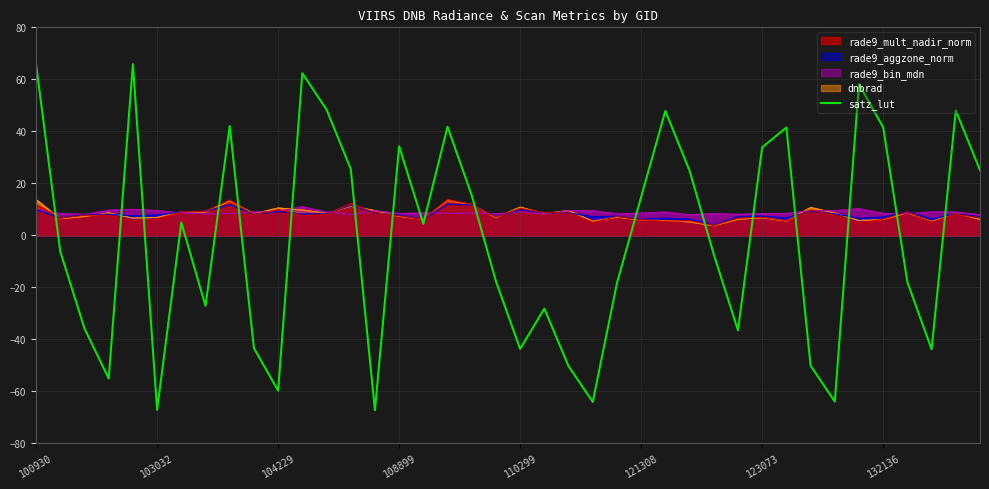

What is the minimum value shown in the chart?

-67.4